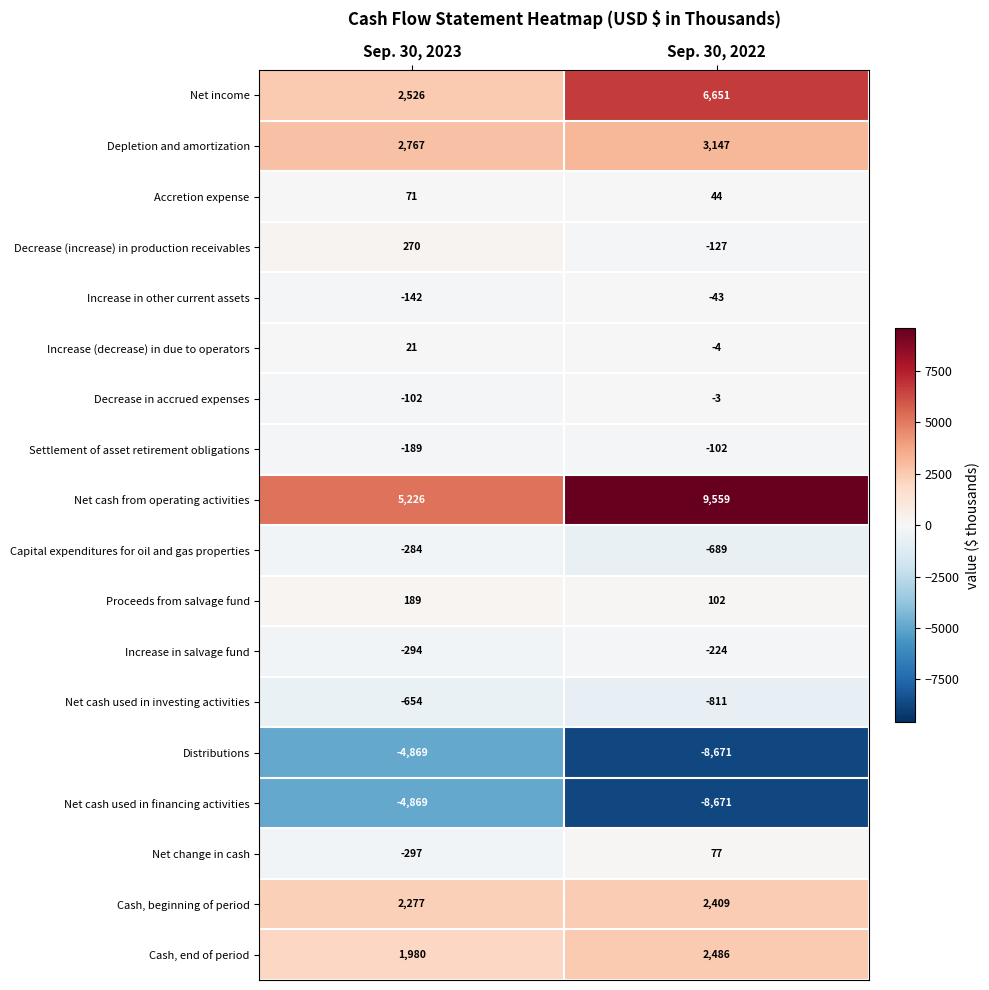

How many values in the Proceeds from salvage fund series are below 189?

1